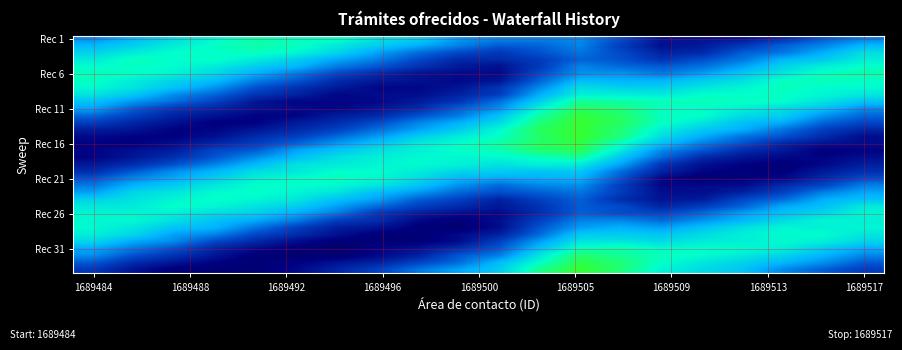

At how many categories does at least one series exceed 0?

20